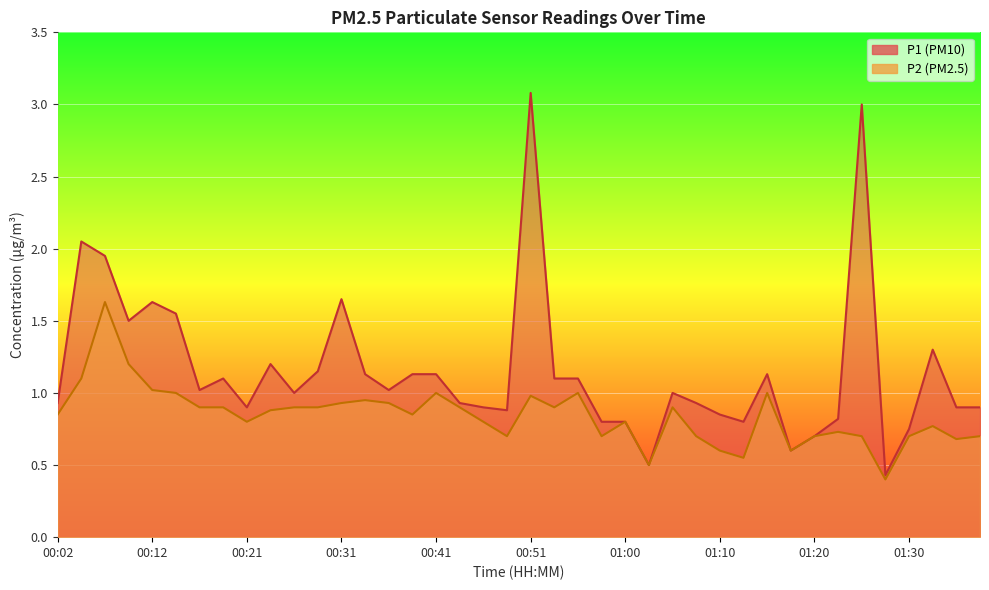

True or false: P1 has a value of 1.1 at 00:38.

True